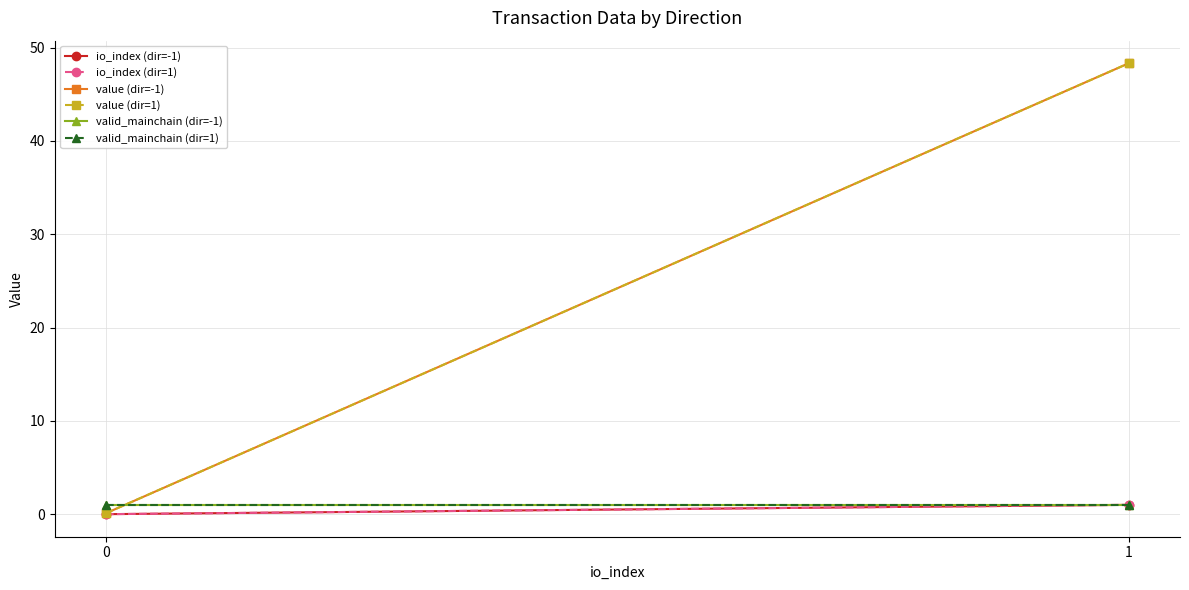

Is it true that value (dir=1) equals 0.1 at 0?

True